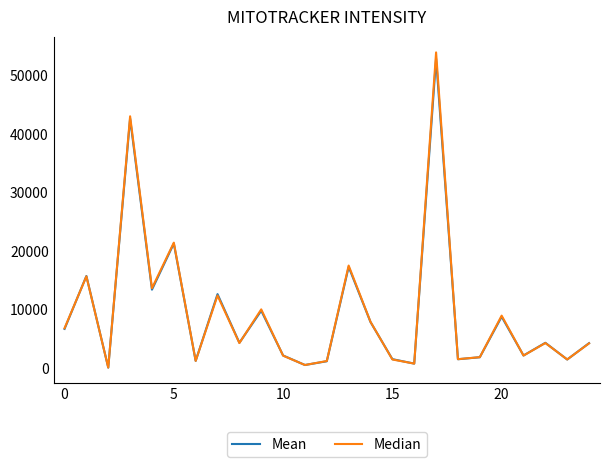

What is the average value of the Mean series?

9431